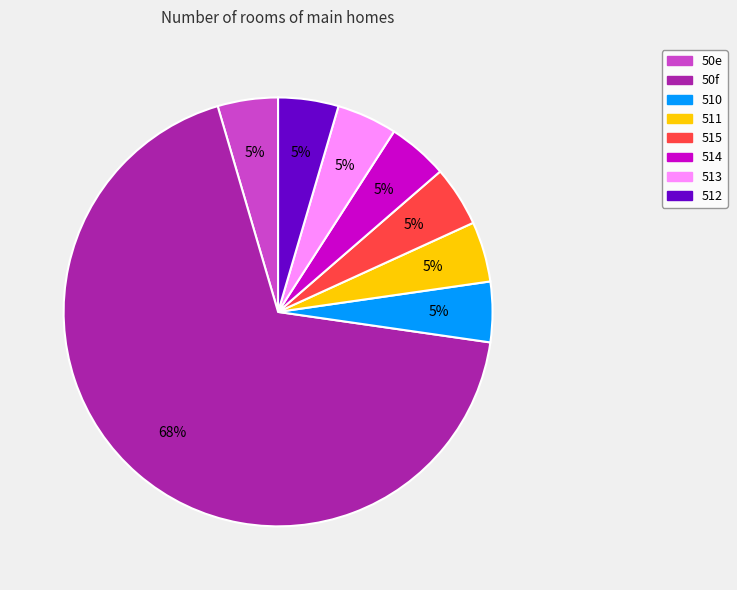

Does 50f represent more than half of the total?

Yes